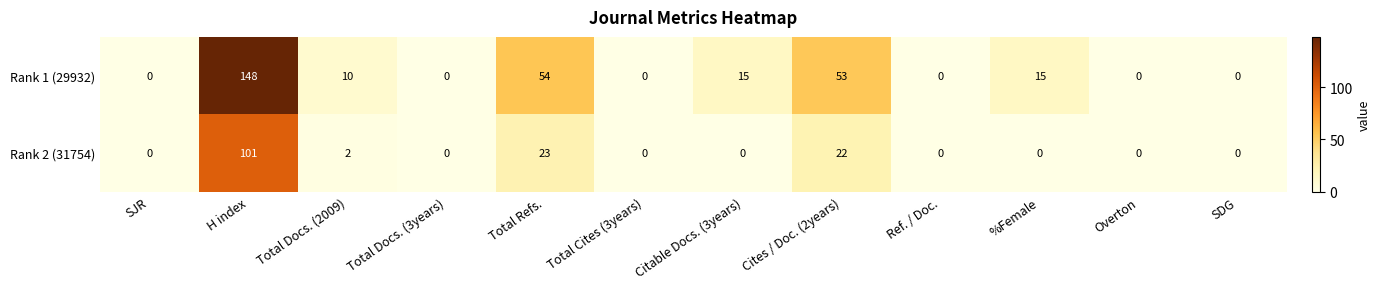

Which series changed the most between Total Docs. (2009) and Overton?

Rank 1 (29932)